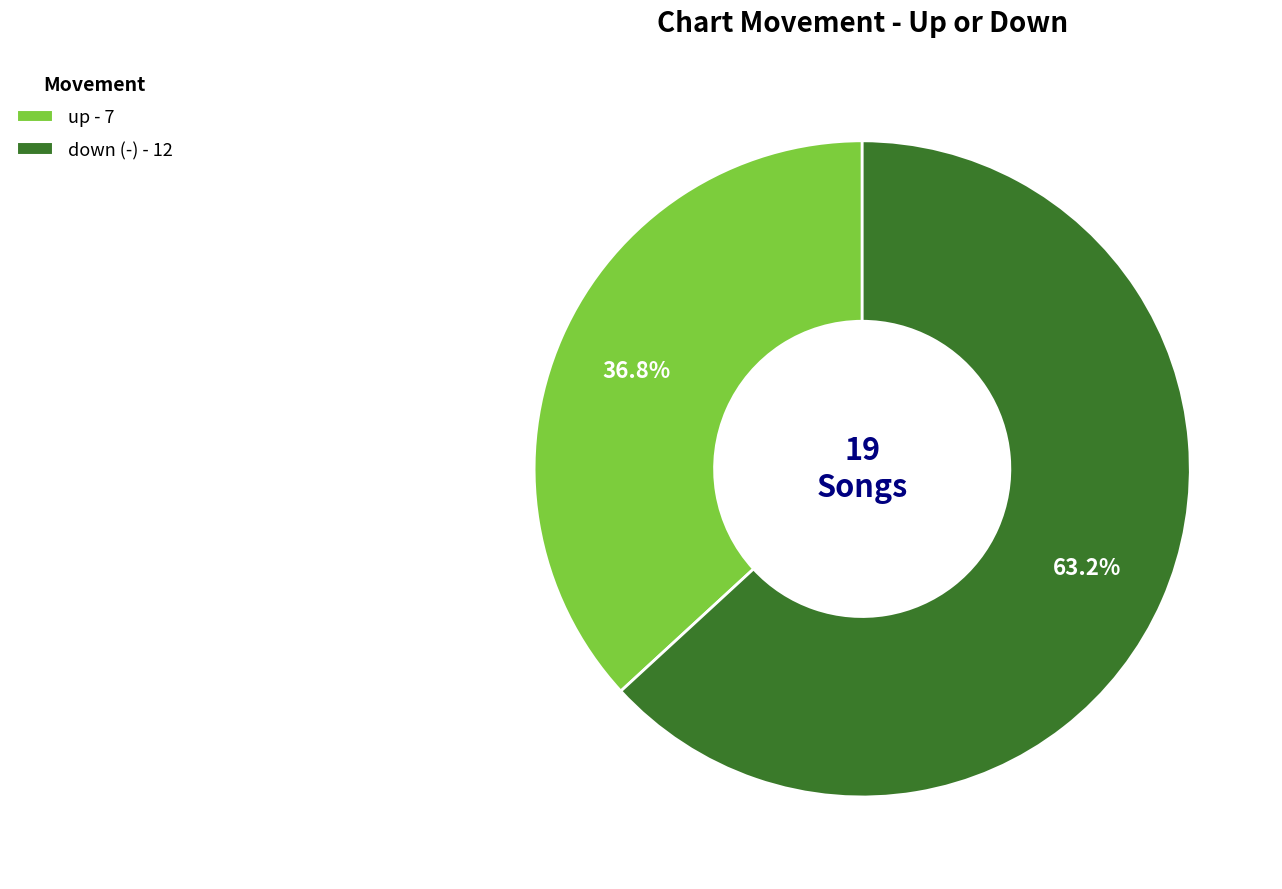

Rank the categories by value from highest to lowest.

down (-), up